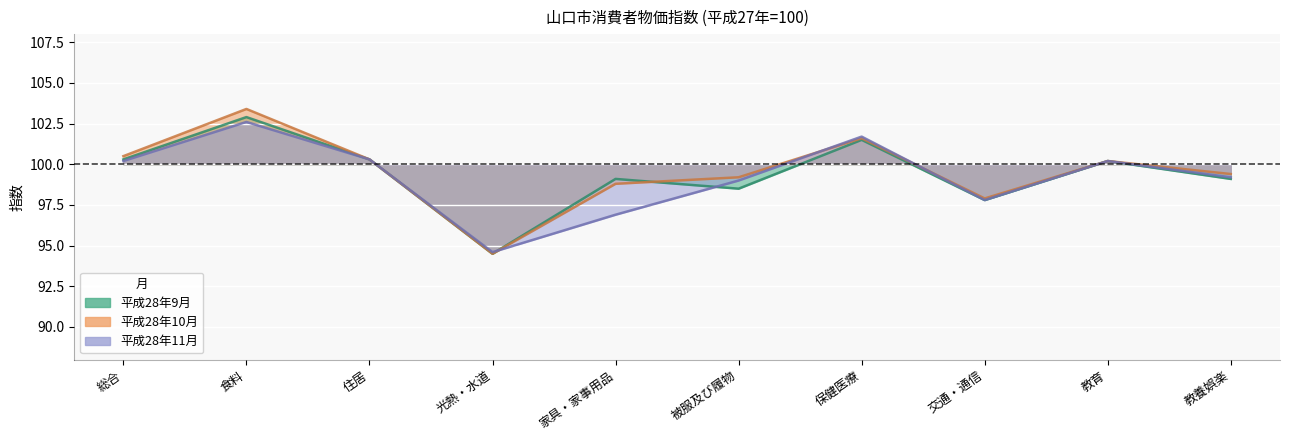

Is it true that 平成28年11月 equals 27.5 at 光熱・水道?

False